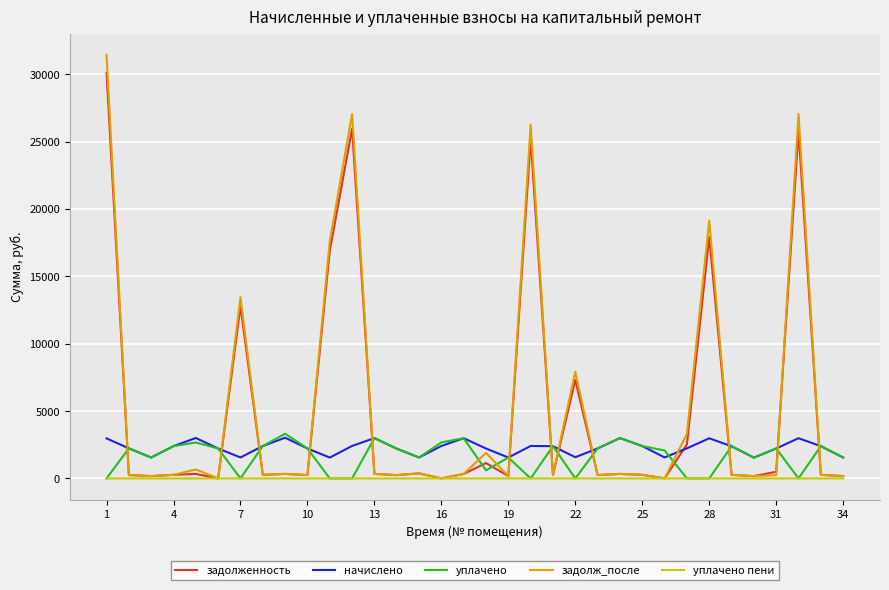

How many categories are shown in the chart?

34